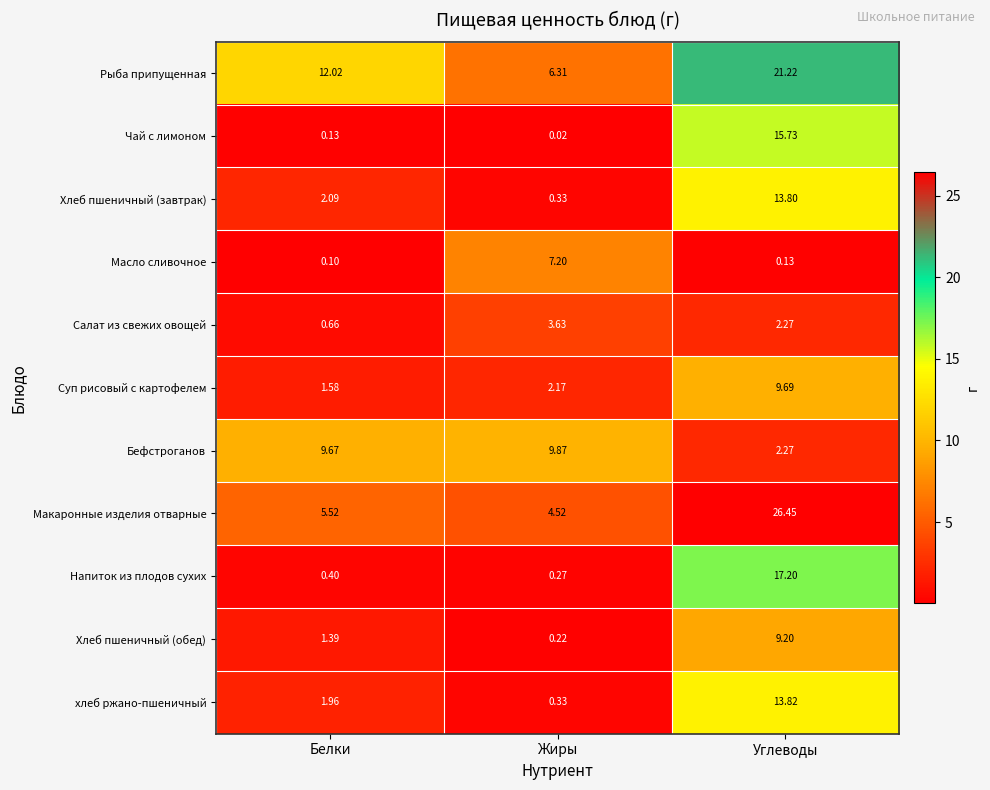

At which category is the sum across all series the highest?

Углеводы